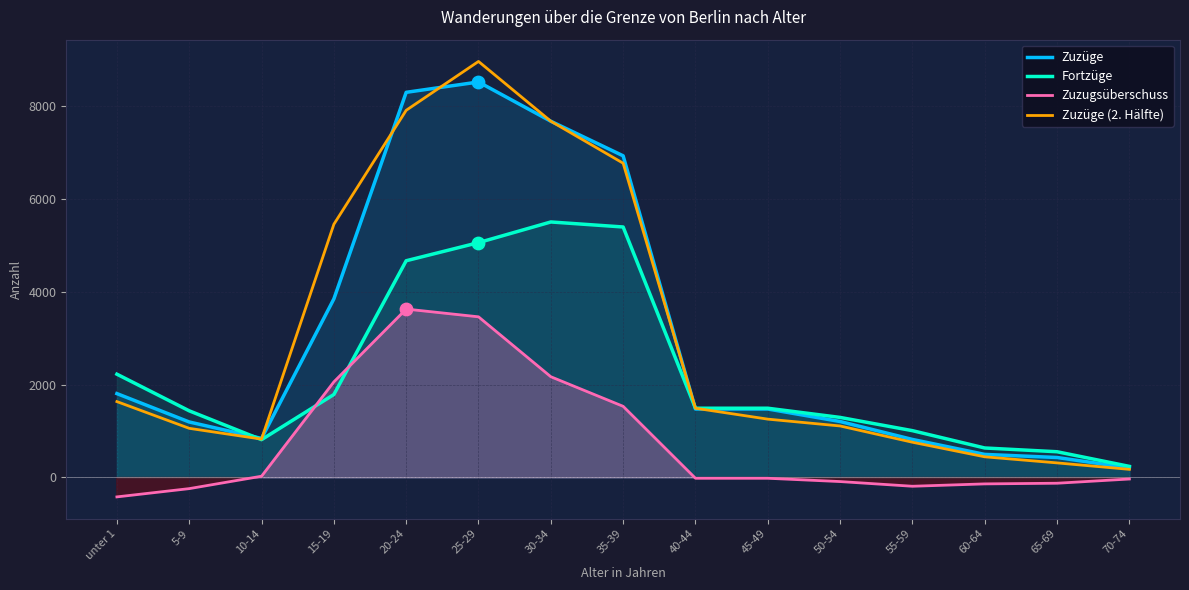

At which category is the sum across all series the highest?

25-29